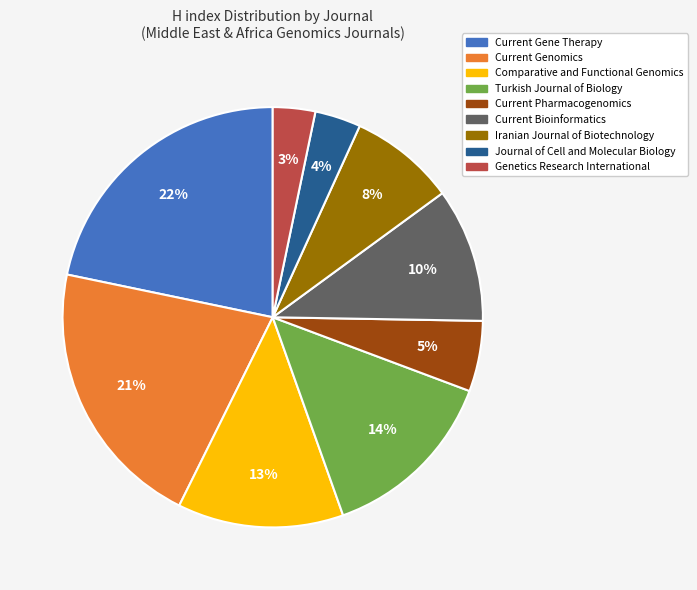

To the nearest percent, what is the difference between the Iranian Journal of Biotechnology and Turkish Journal of Biology slice percentages?

6%